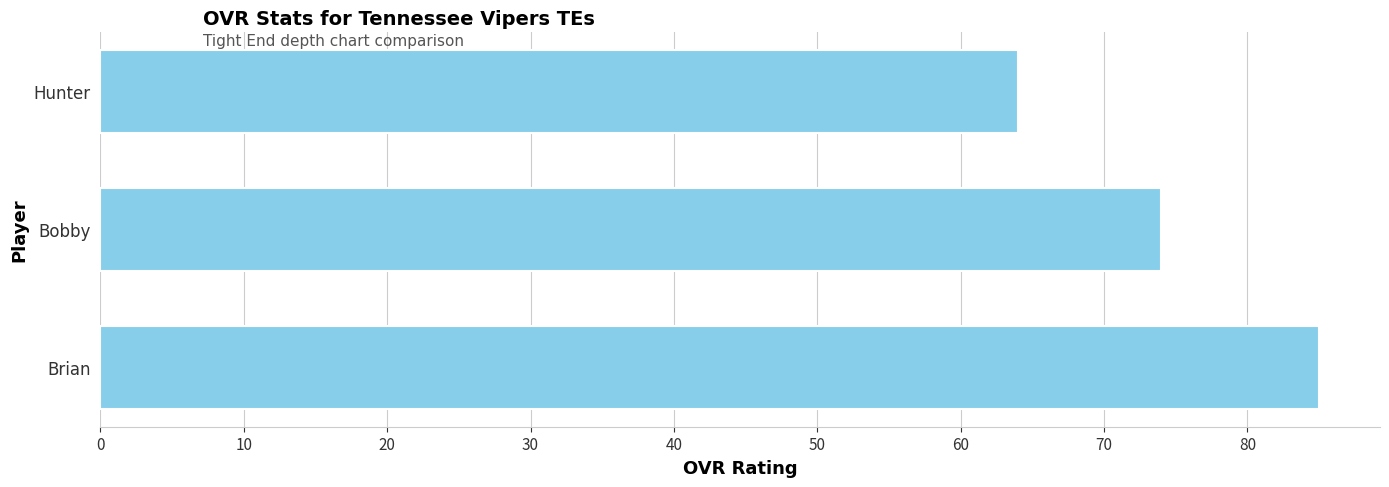

What is the difference between the second highest and minimum values?

10